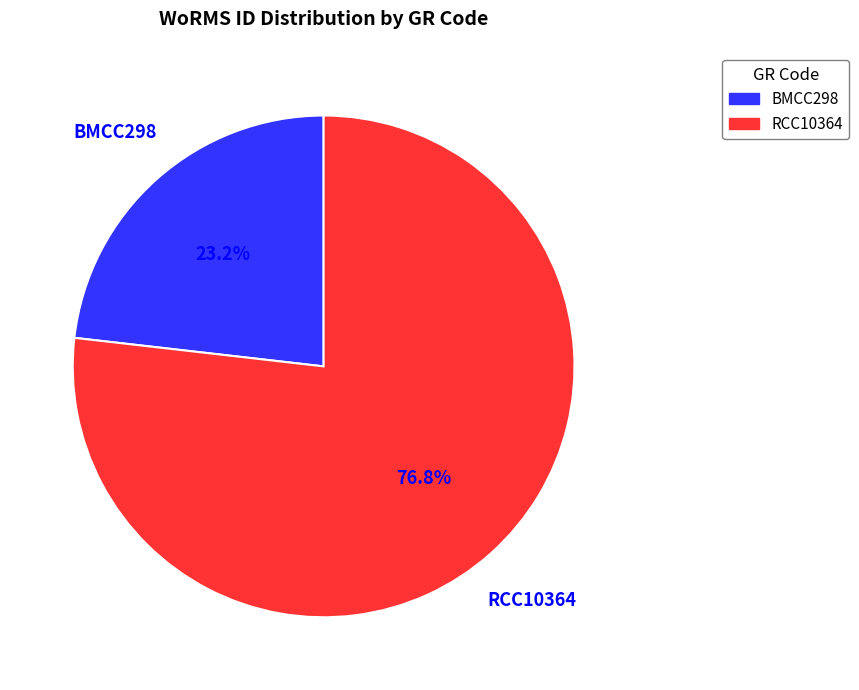

Count the number of slices in the pie.

2